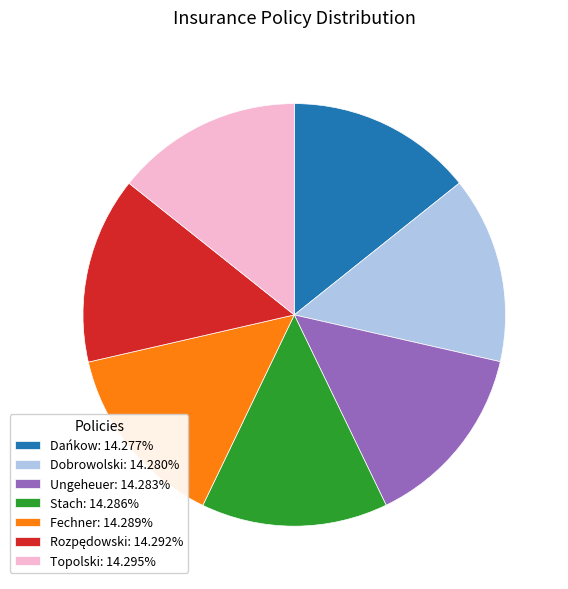

Do Topolski: 14.295% and Fechner: 14.289% together represent more than half of the pie?

No